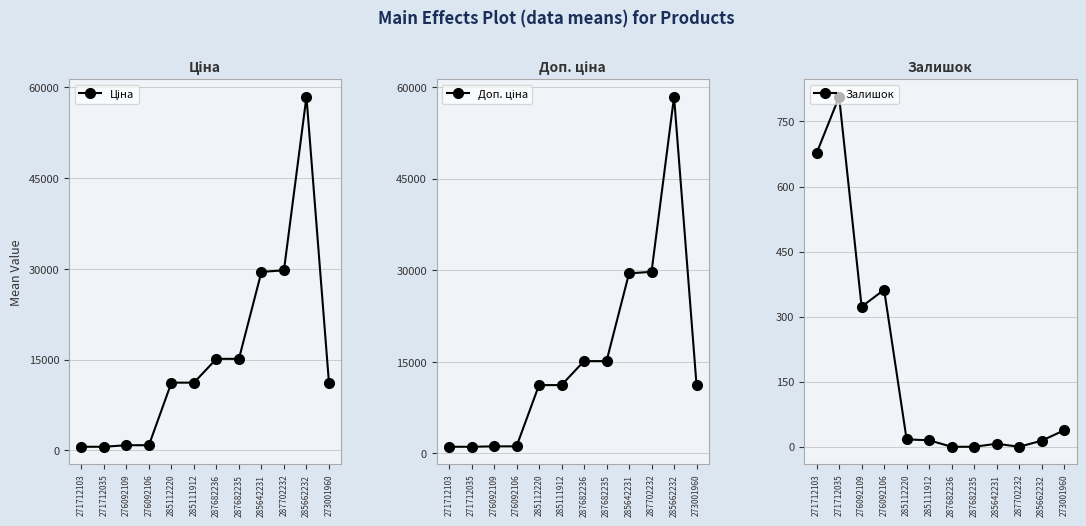

List the labels in order of Доп. ціна value, largest first.

285662232, 287702232, 285642231, 287682236, 287682235, 285112220, 285111912, 273001960, 276092109, 276092106, 271712103, 271712035